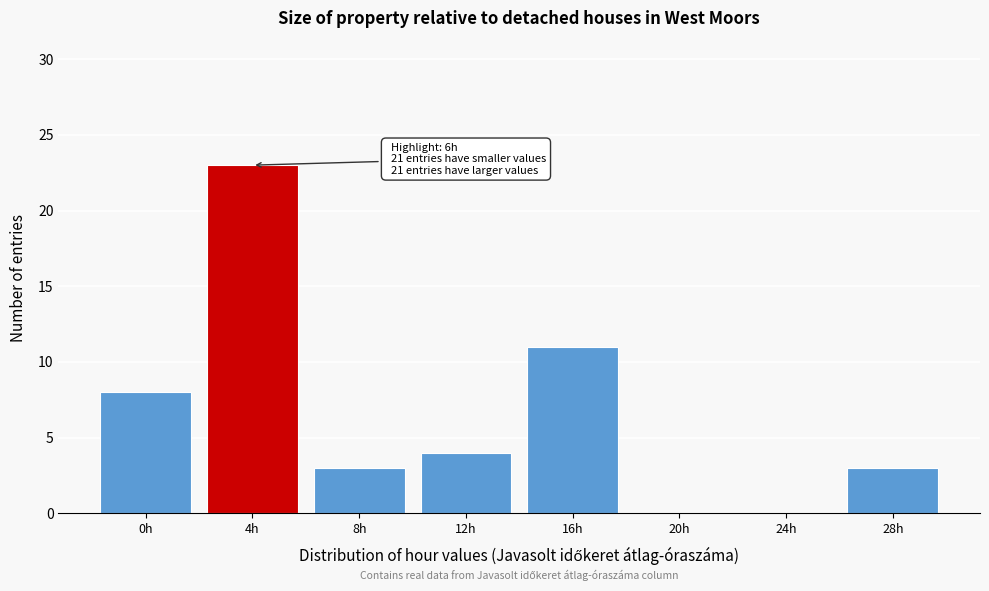

Reading left to right, what are all the values shown in this chart?

0h=8	4h=23	8h=3	12h=4	16h=11	20h=0	24h=0	28h=3